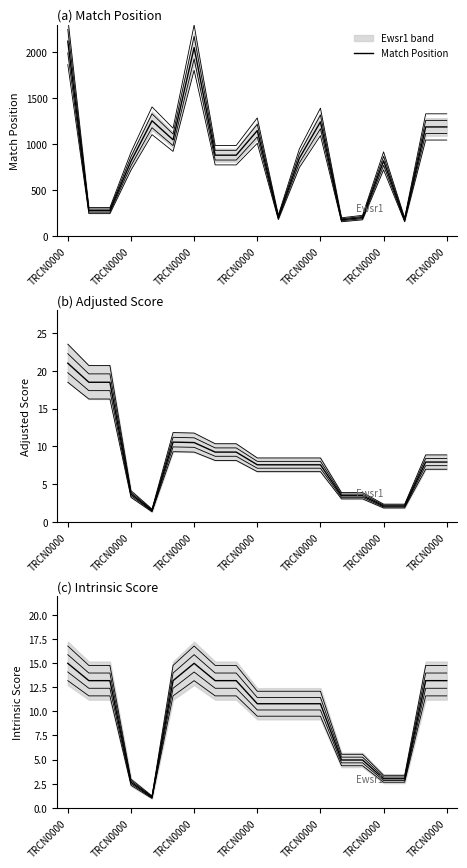

Which category has the lowest value across all series?

TRCN0000